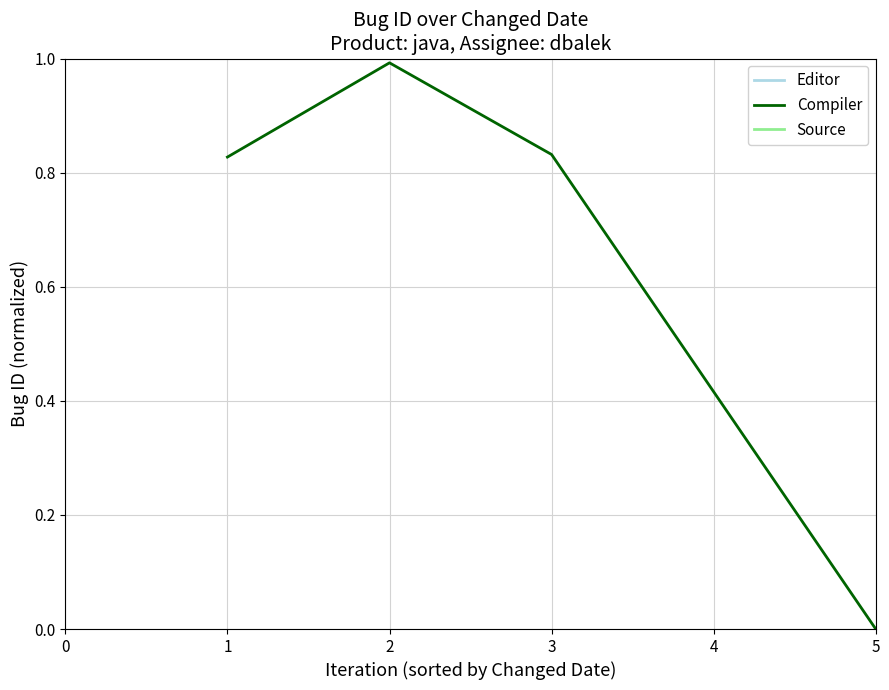

What is the value of the 1st point from the left?

0.8